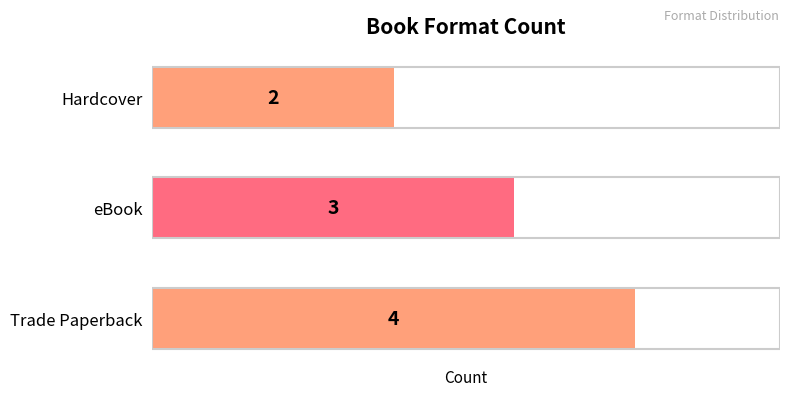

What is the smallest value displayed?

2